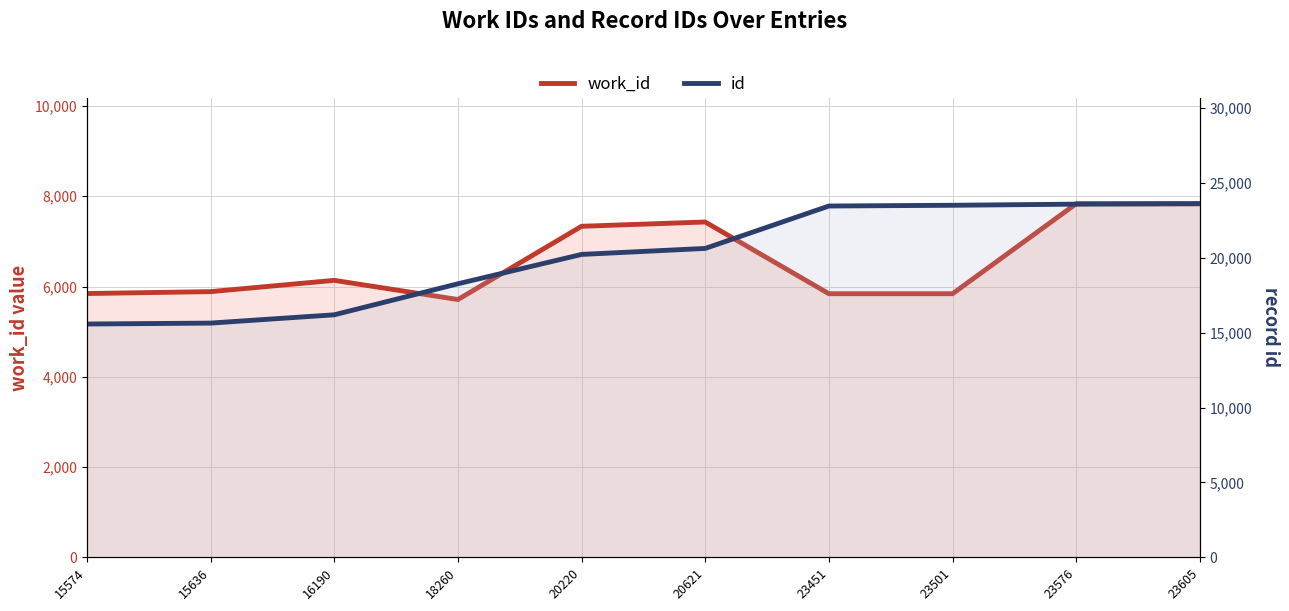

At which label does work_id reach its minimum?

18260